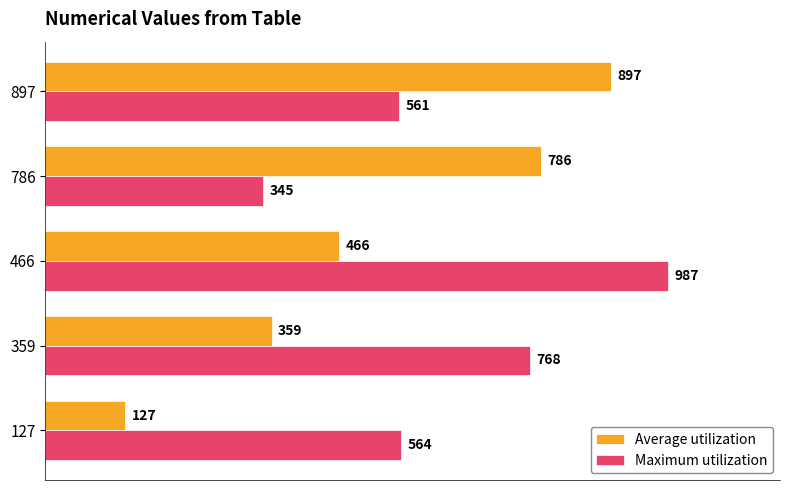

Is it true that Maximum utilization equals 876 at 127?

False